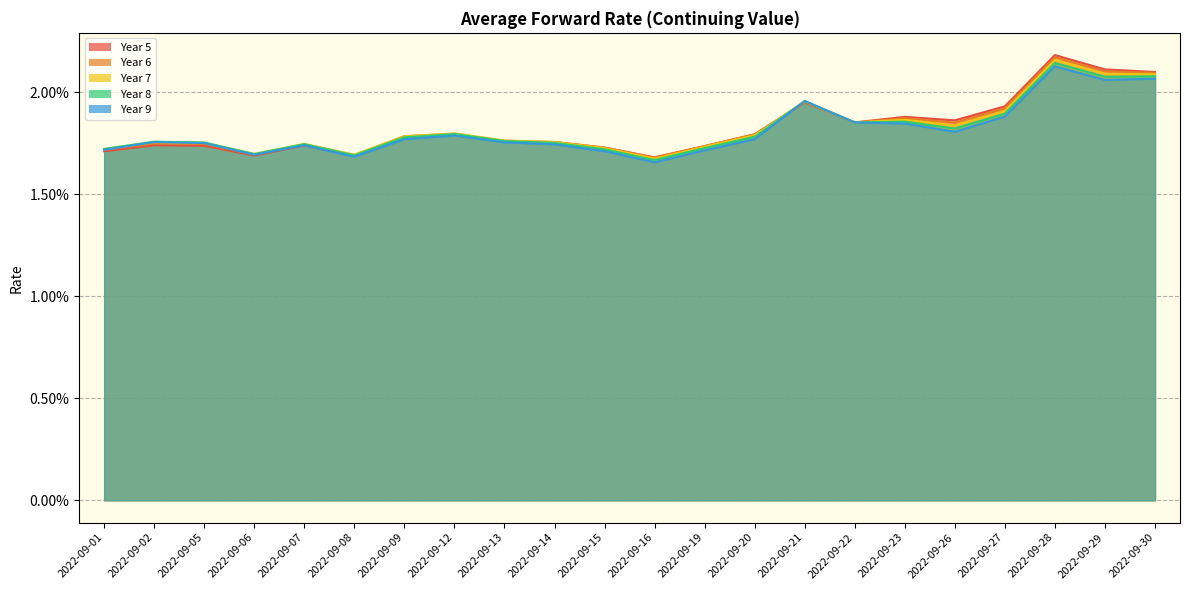

How many Year 7 values are between 0 and 1?

22